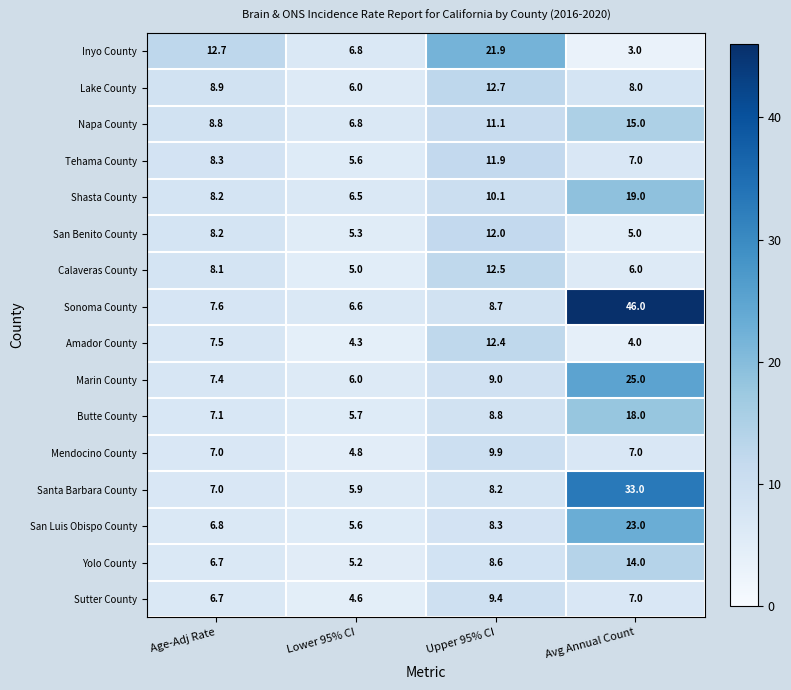

List the series in order of their peak value, lowest first.

Sutter County, Mendocino County, Tehama County, San Benito County, Amador County, Calaveras County, Lake County, Yolo County, Napa County, Butte County, Shasta County, Inyo County, San Luis Obispo County, Marin County, Santa Barbara County, Sonoma County